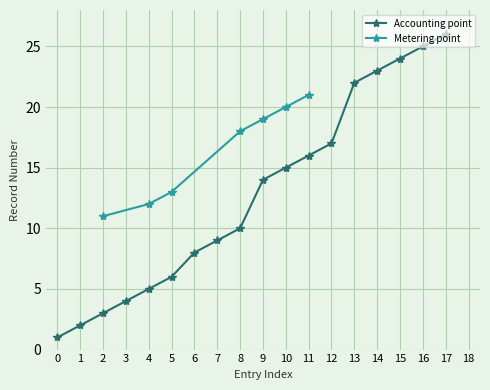

True or false: Accounting point has a value of 2 at 1.

True